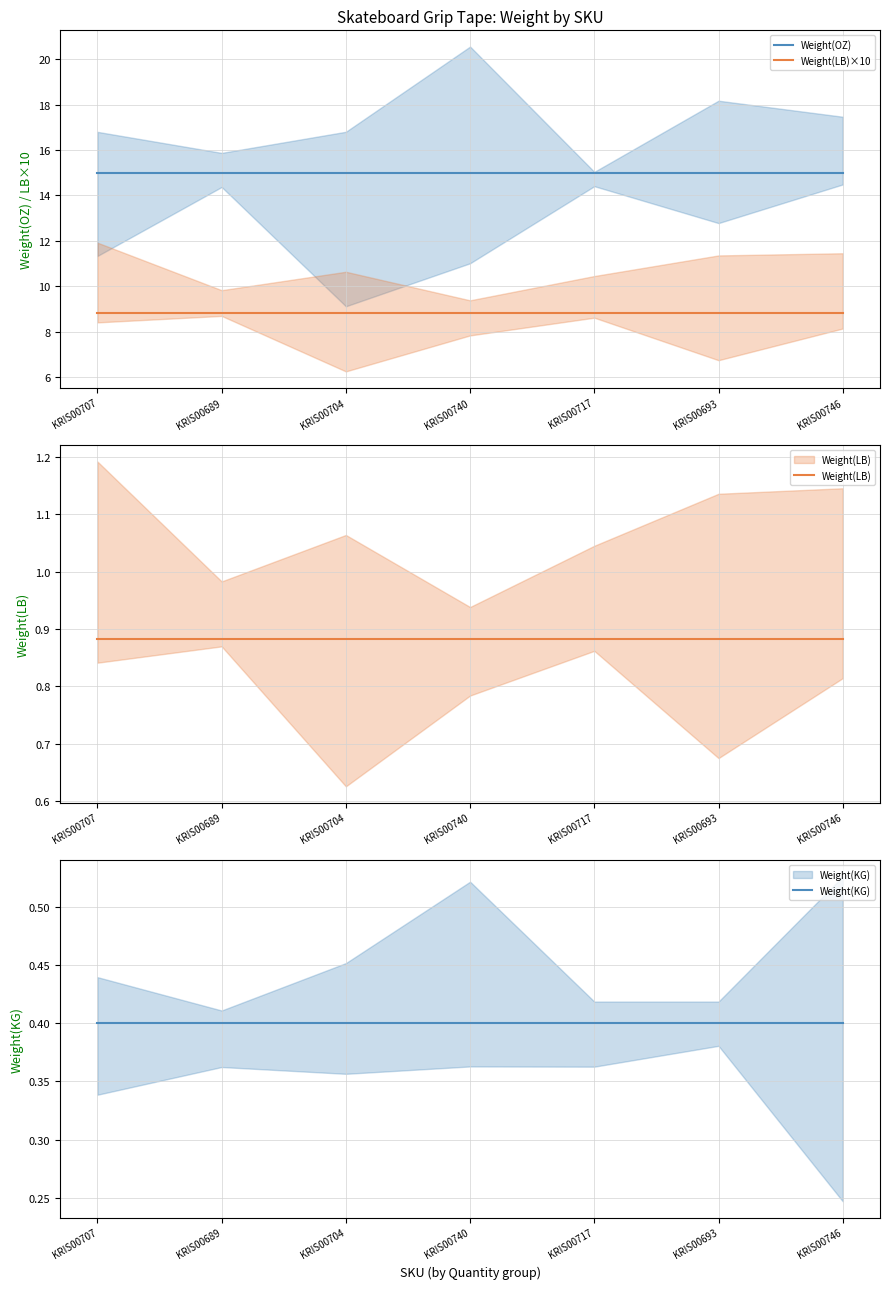

Between KRIS00689 and KRIS00693, which series saw the biggest shift?

Weight(OZ)